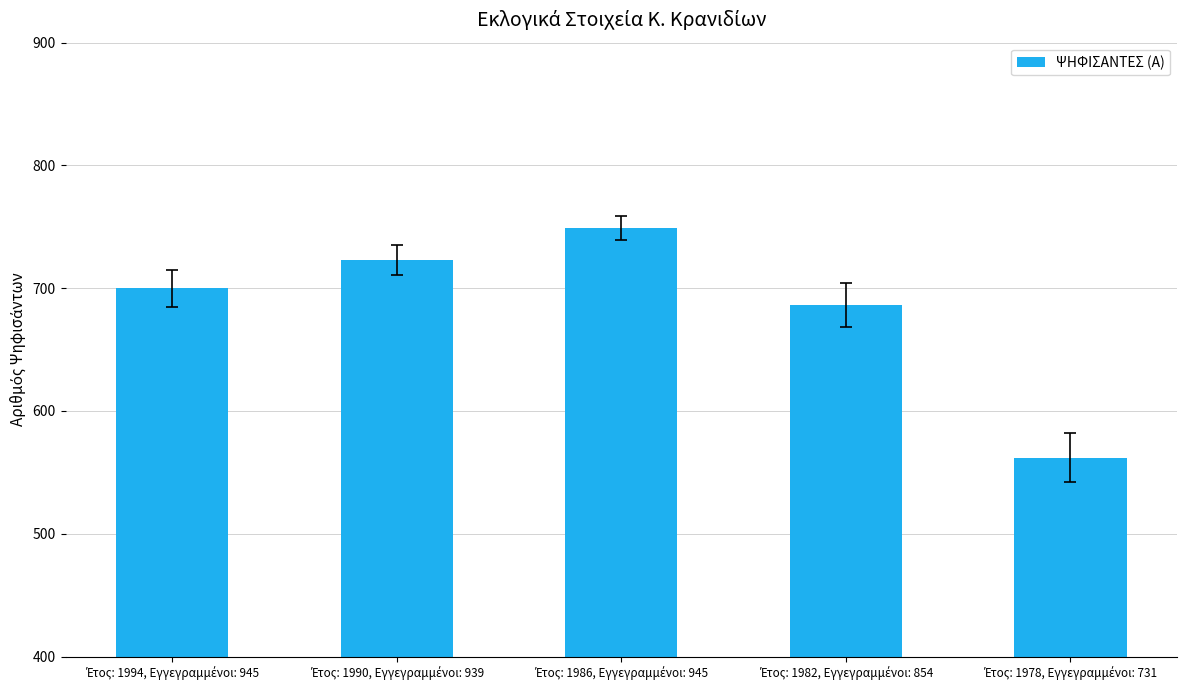

What is the greatest value displayed?

749